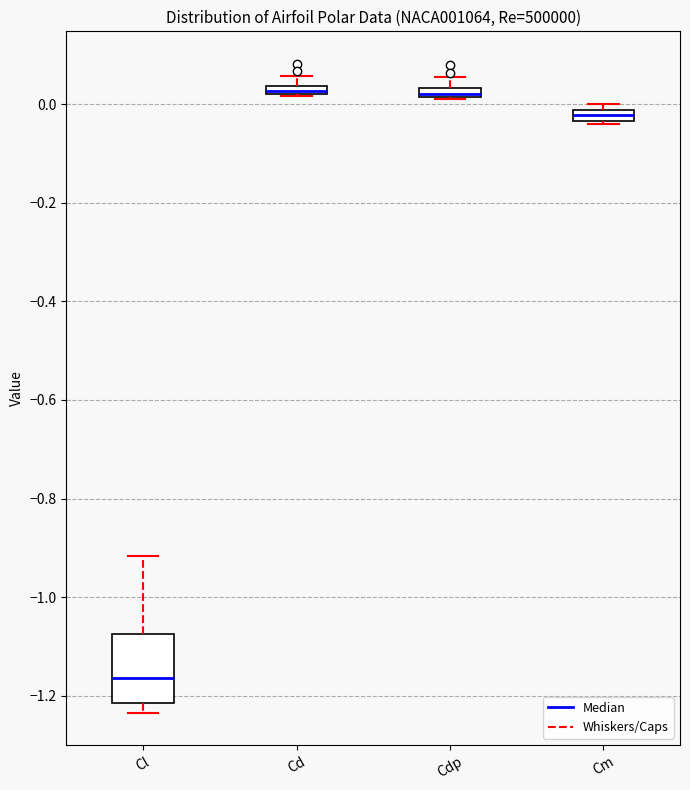

Which box is the tallest, from its lower edge to its upper edge?

Cl